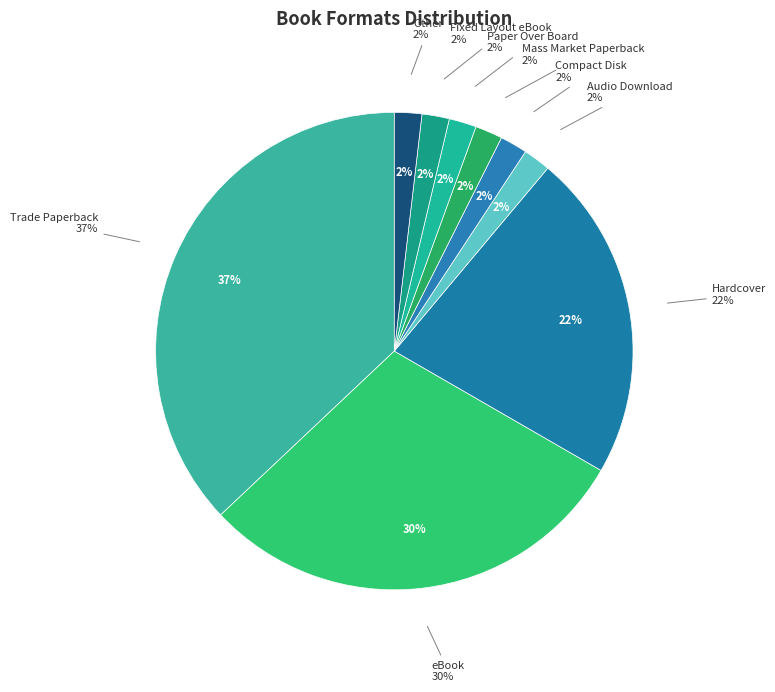

To the nearest percent, what is the difference between the eBook and Audio Download slice percentages?

28%